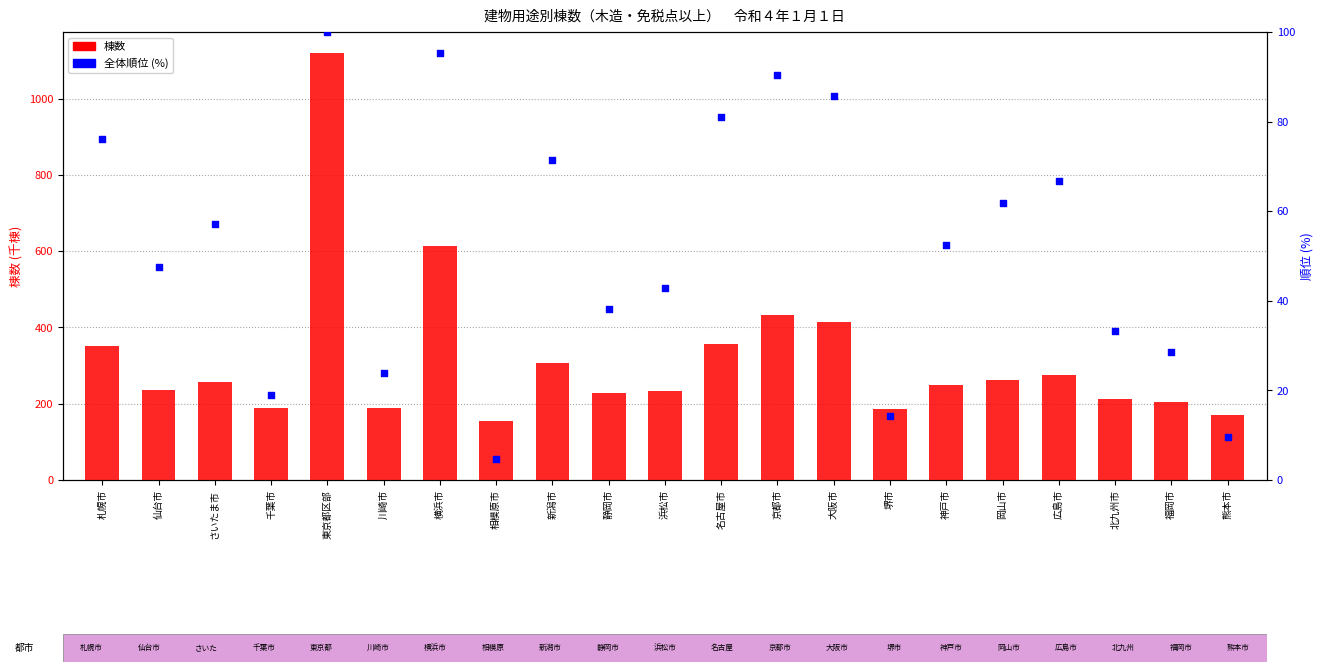

Which series contains the highest Y value?

棟数 (千棟)